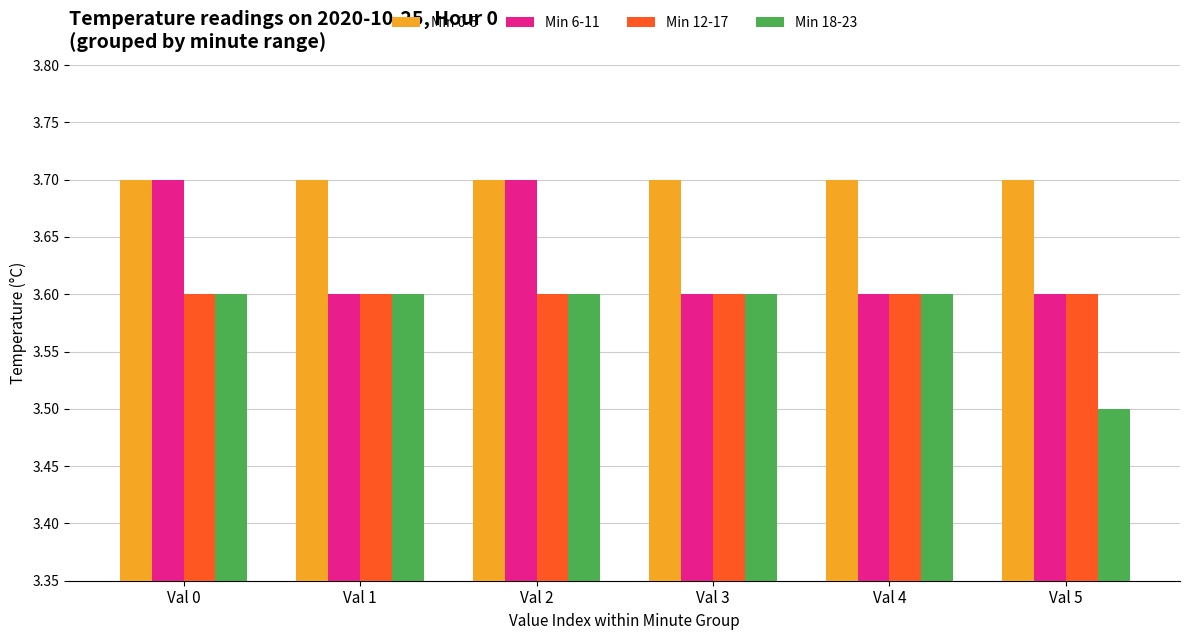

What is the total value across all series at Val 1?

14.5